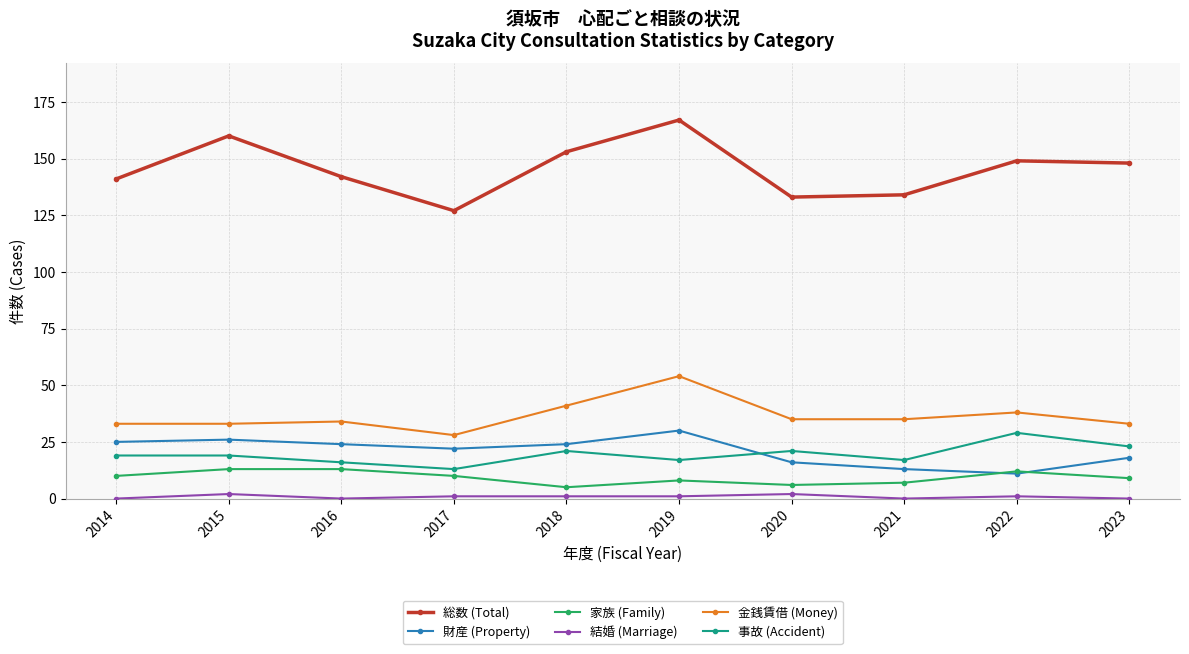

What is the sum of all 総数 (Total) values?

1454